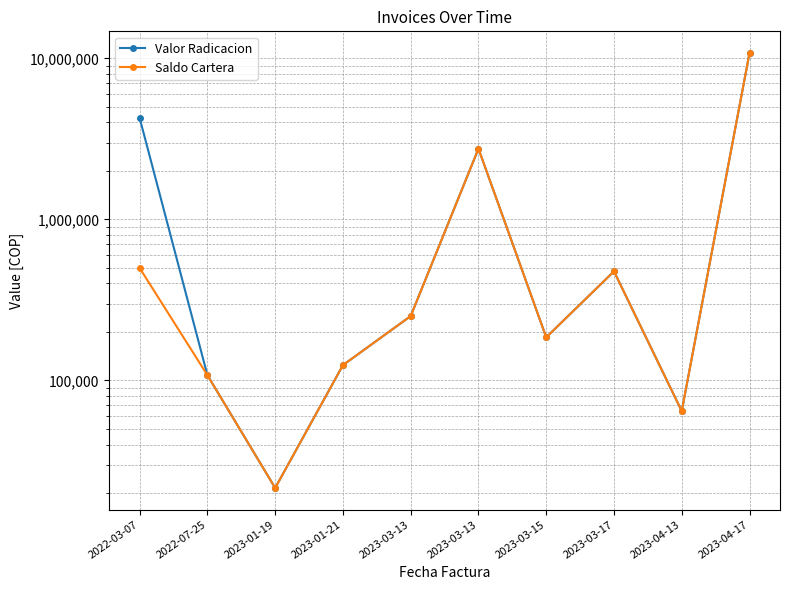

At 2023-03-13, list the series in order from smallest to largest.

Valor Radicacion, Saldo Cartera